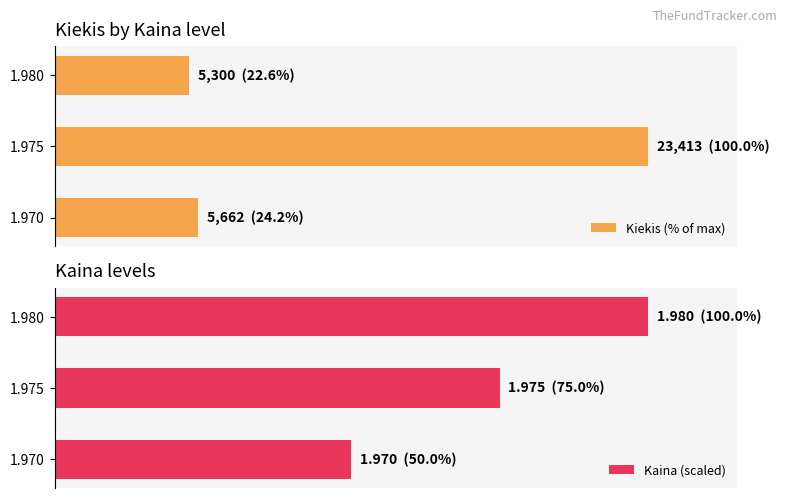

What is the difference between the maximum and minimum values in the Kaina (scaled) series?

50.0